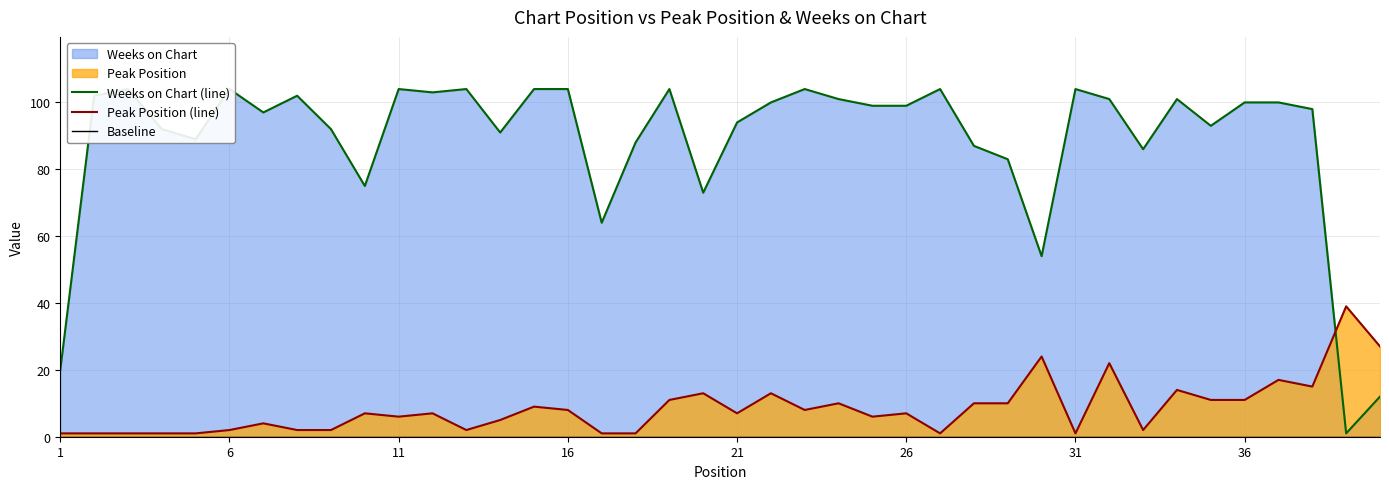

What is the difference between the highest and lowest values at 36?

102